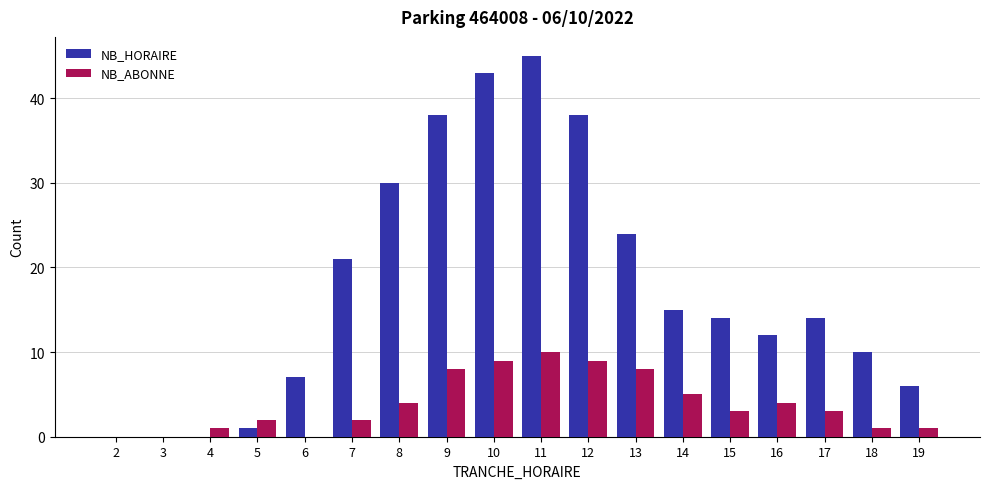

Which series has the widest spread of values?

NB_HORAIRE